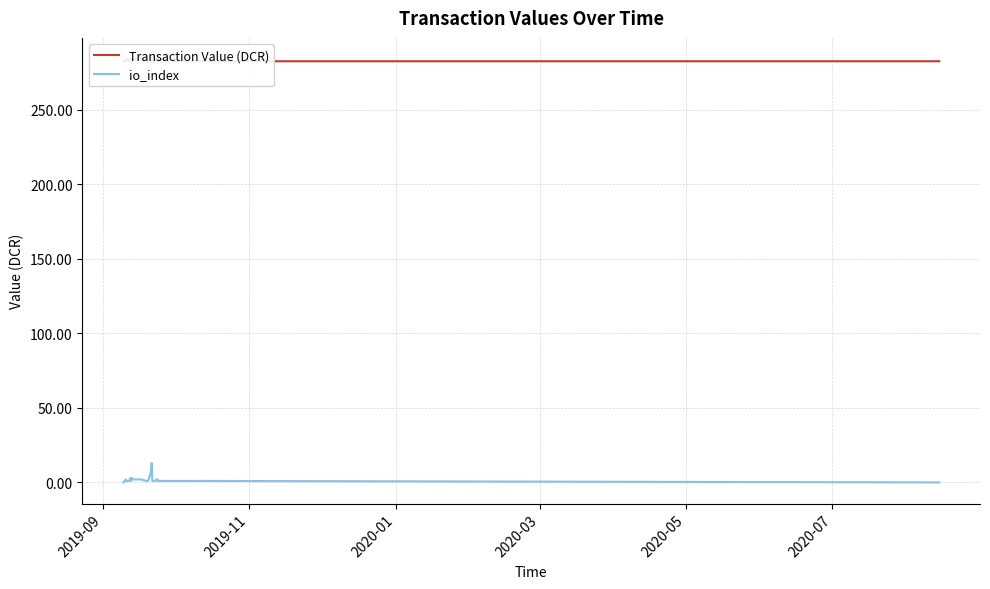

Count the number of categories in the chart.

40